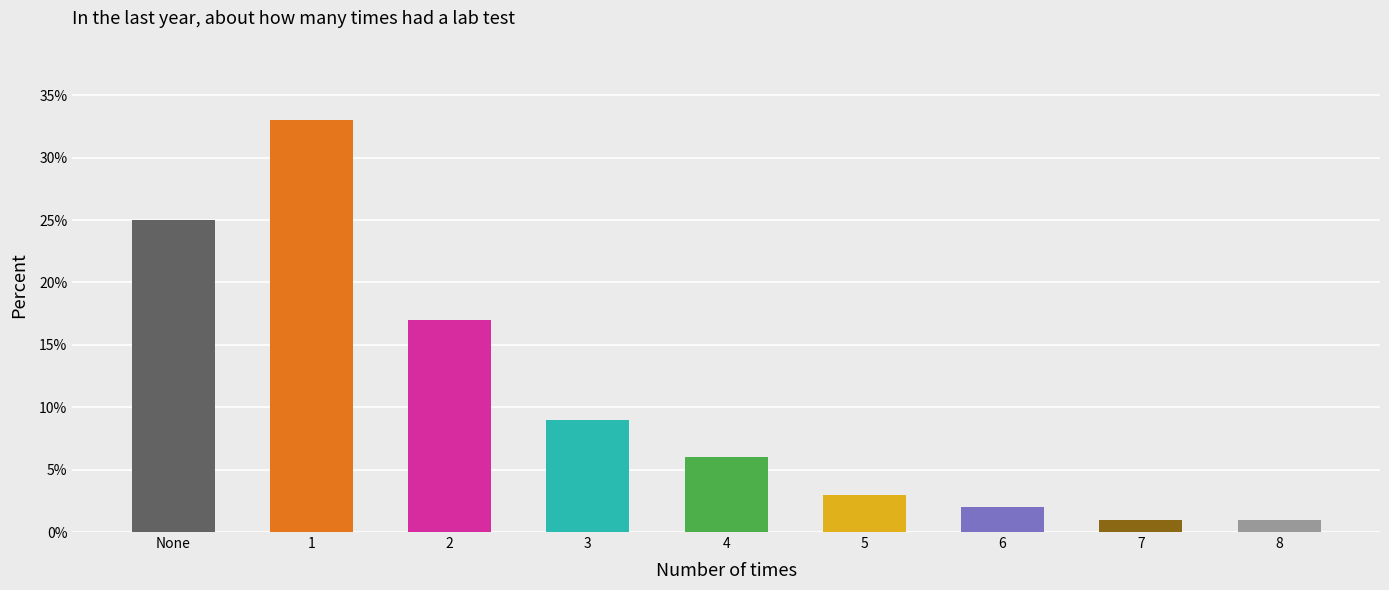

Rank the categories by value from highest to lowest.

1, None, 2, 3, 4, 5, 6, 7, 8